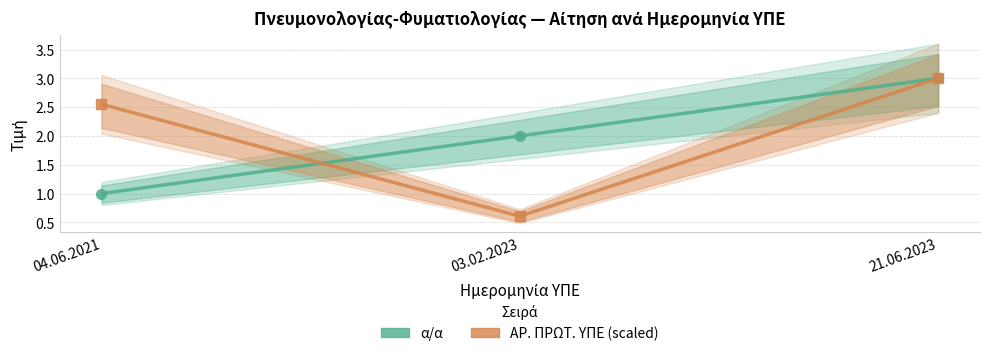

Is the value of α/α at 04.06.2021 greater than the value of ΑΡ. ΠΡΩΤ. ΥΠΕ (scaled) at 04.06.2021?

No